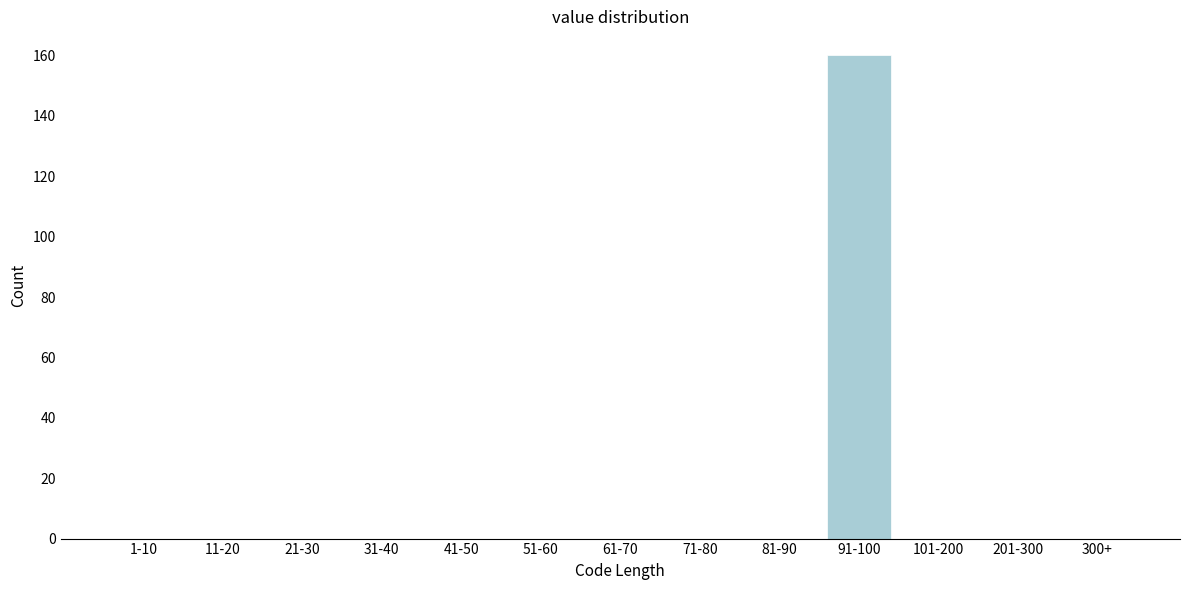

Reading left to right, list all the values displayed in this chart.

1-10=0	11-20=0	21-30=0	31-40=0	41-50=0	51-60=0	61-70=0	71-80=0	81-90=0	91-100=160	101-200=0	201-300=0	300+=0